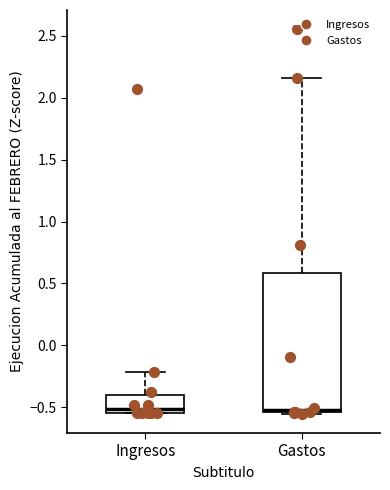

Comparing the boxes themselves (not the whiskers), which one is the tallest?

Gastos